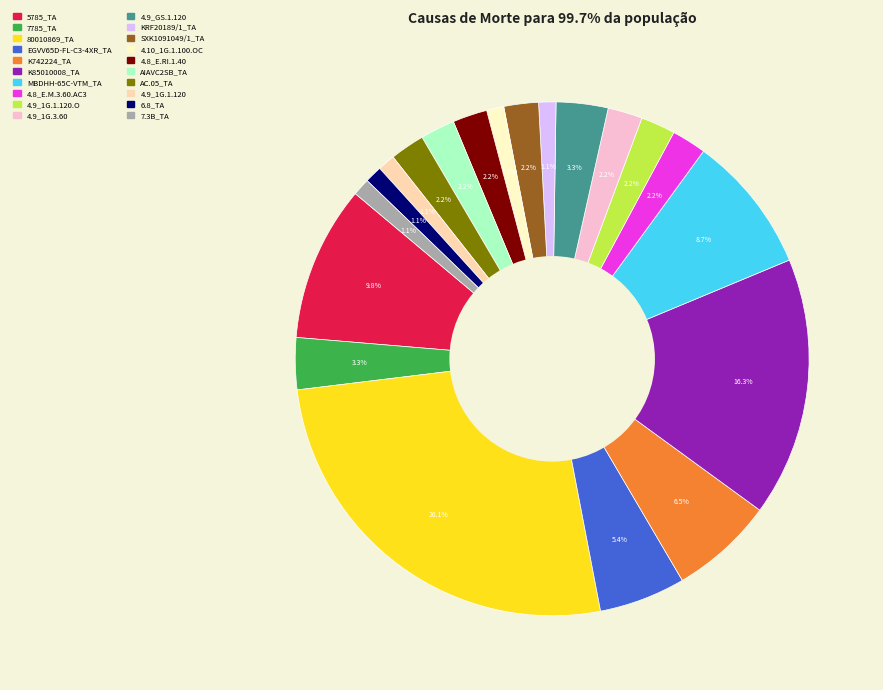

To the nearest percent, what is the difference between the largest and smallest slice percentages?

25%